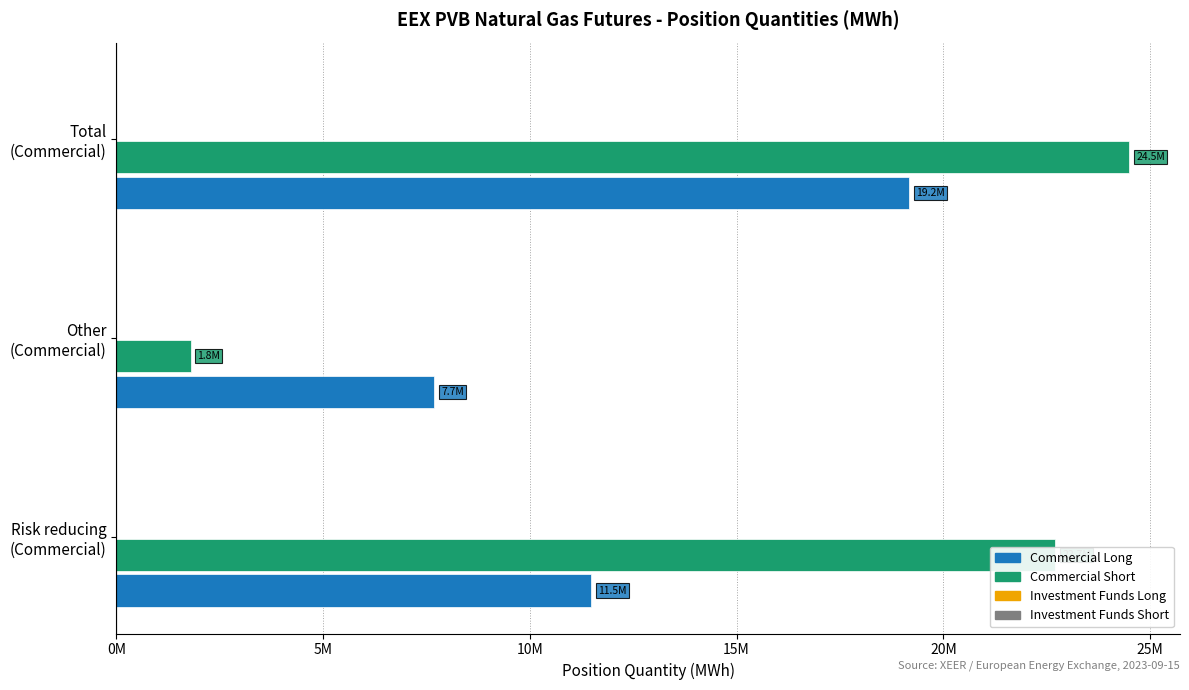

What is the difference between the maximum and minimum values in the Commercial Long series?

11489080.0